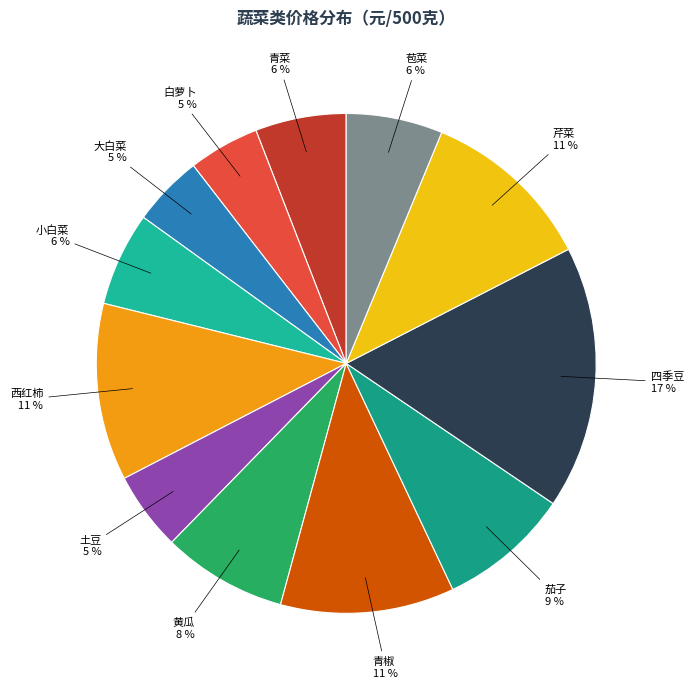

True or false: 芹菜 accounts for 11% of the total.

True